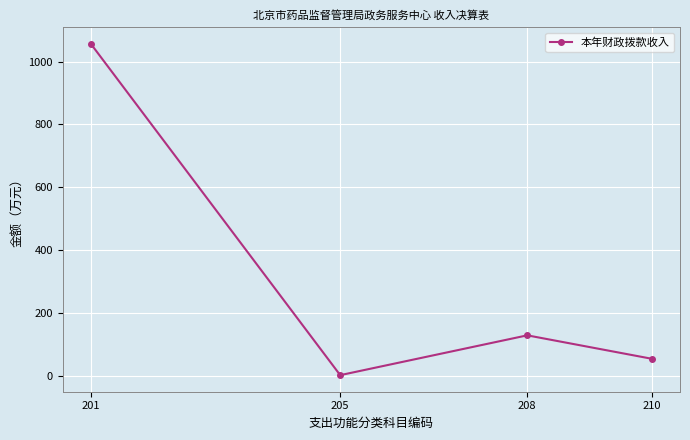

Rank the categories by value from highest to lowest.

201, 208, 210, 205